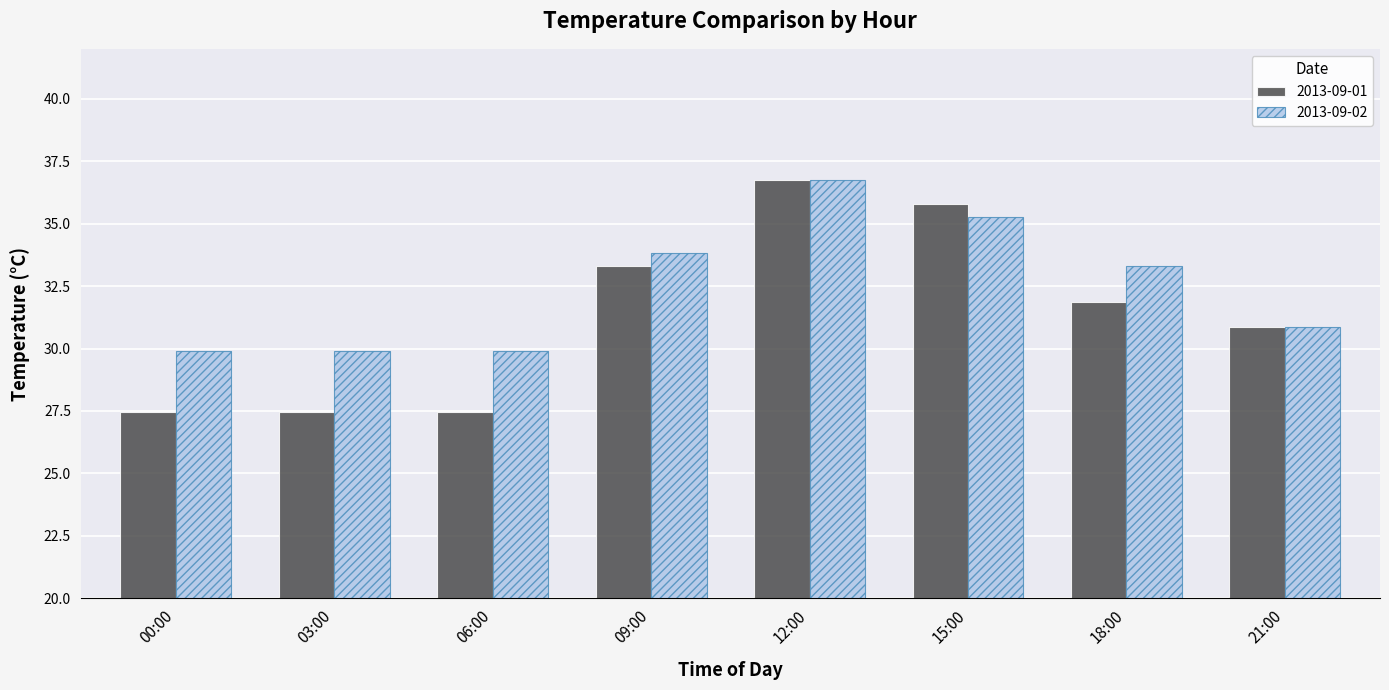

Rank the series by their average value, from lowest to highest.

2013-09-01, 2013-09-02